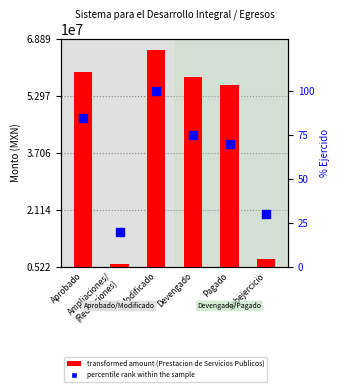

Which series contains the lowest Y value?

percentile rank within the sample